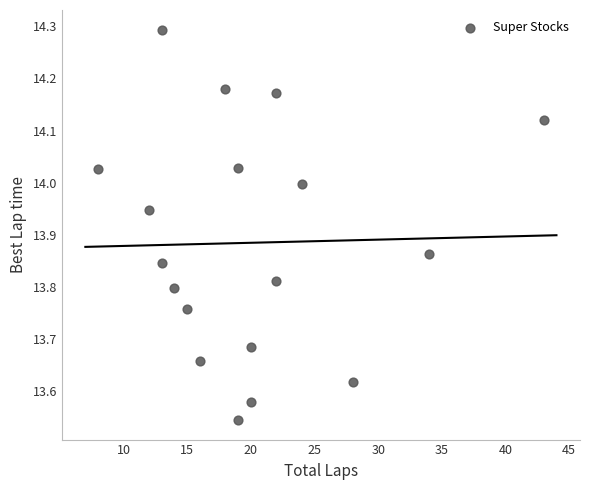

What is the range of X values (max minus min)?

35.0